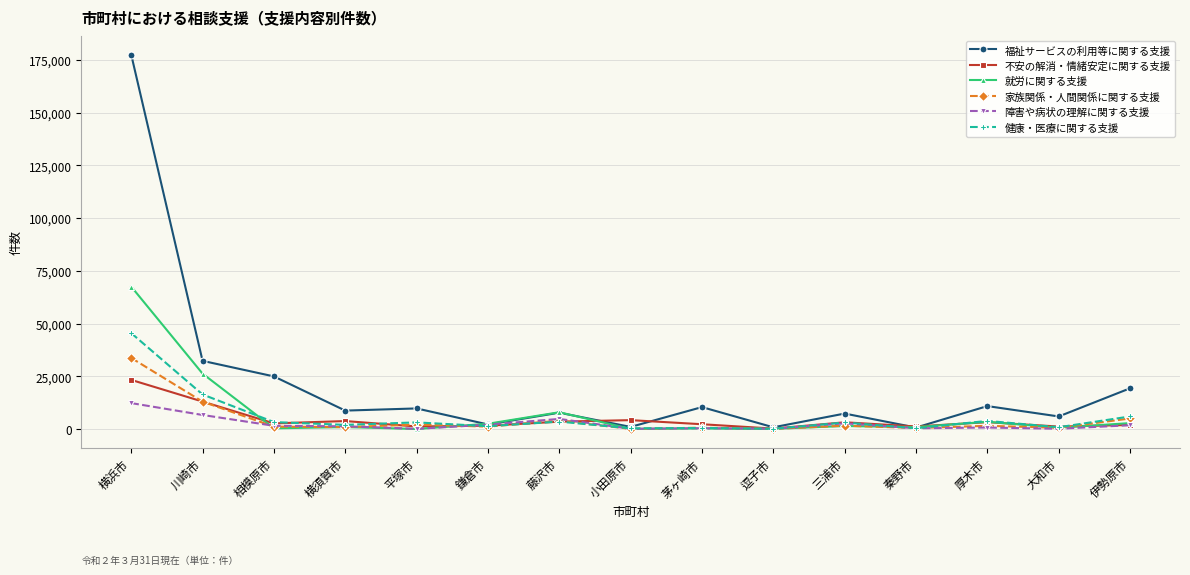

The value of 福祉サービスの利用等に関する支援 at 厚木市 is 17864. True or false?

False